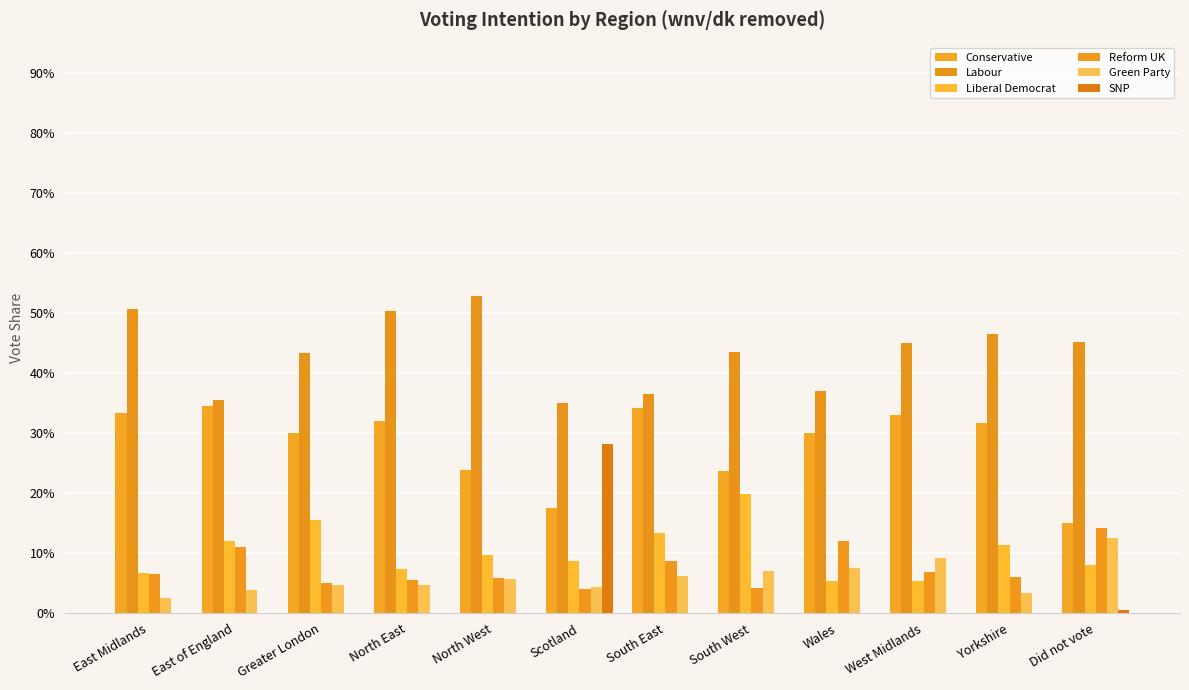

What are all the series names shown in the legend?

Conservative, Labour, Liberal Democrat, Reform UK, Green Party, SNP